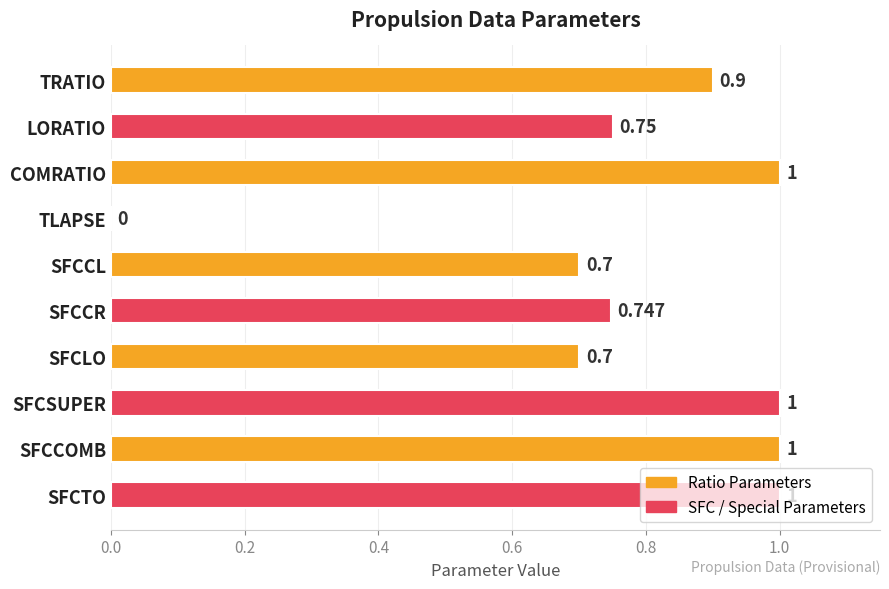

Between LORATIO and TRATIO, which is larger?

TRATIO